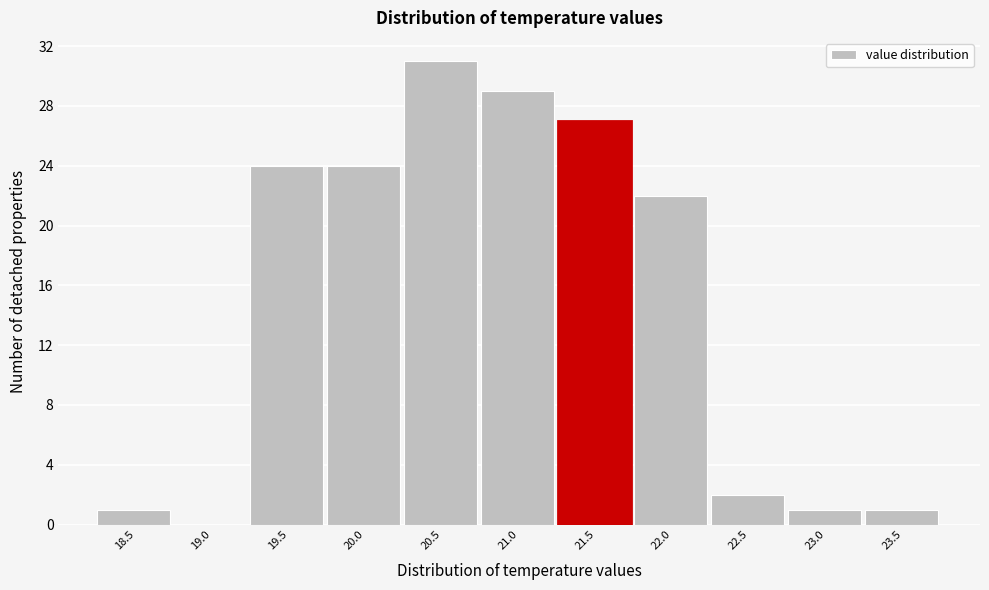

Reading right to left, transcribe all the data shown in this chart.

23.5=1	23.0=1	22.5=2	22.0=22	21.5=27	21.0=29	20.5=31	20.0=24	19.5=24	19.0=0	18.5=1